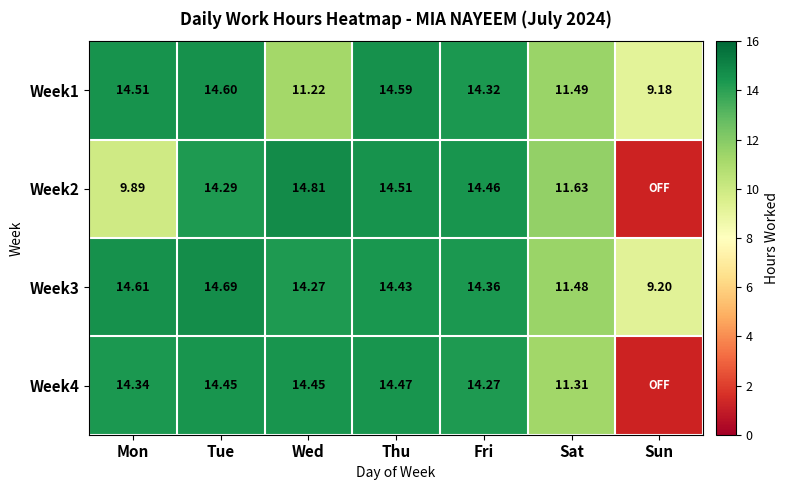

How many categories are shown in the chart?

7